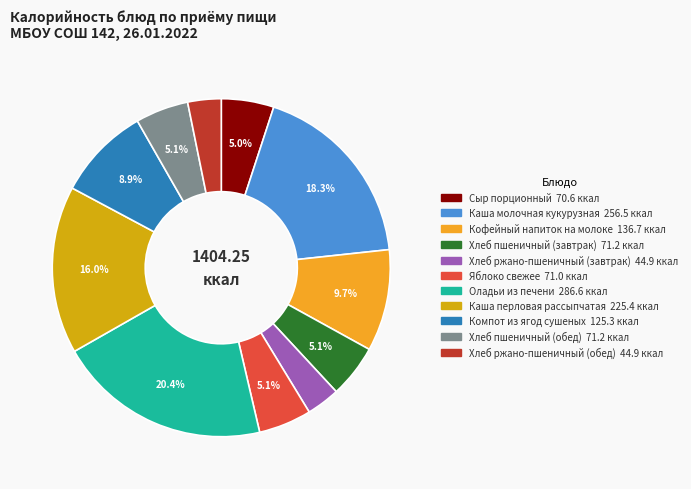

Do Каша перловая рассыпчатая and Хлеб пшеничный (обед) together represent more than half of the pie?

No